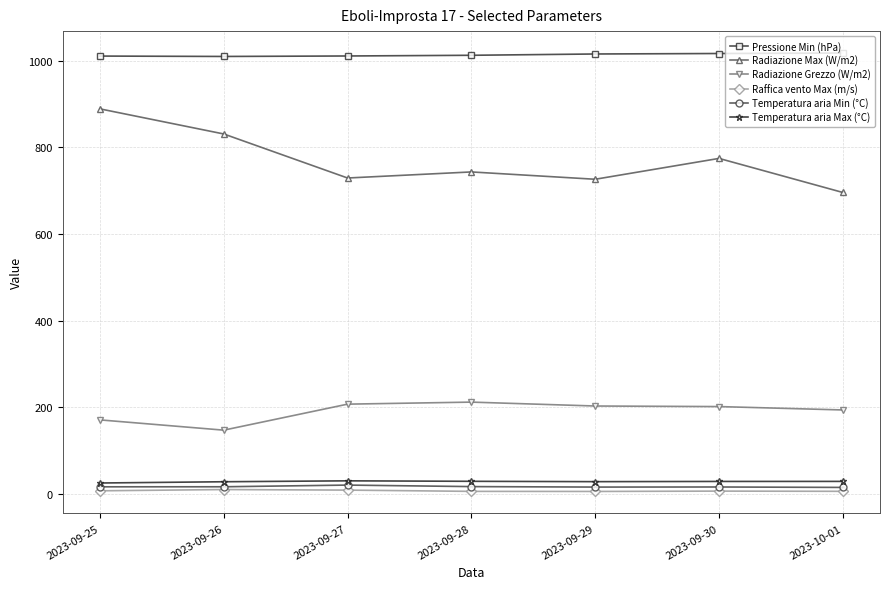

Which series has the largest total across all categories?

Pressione Min (hPa)